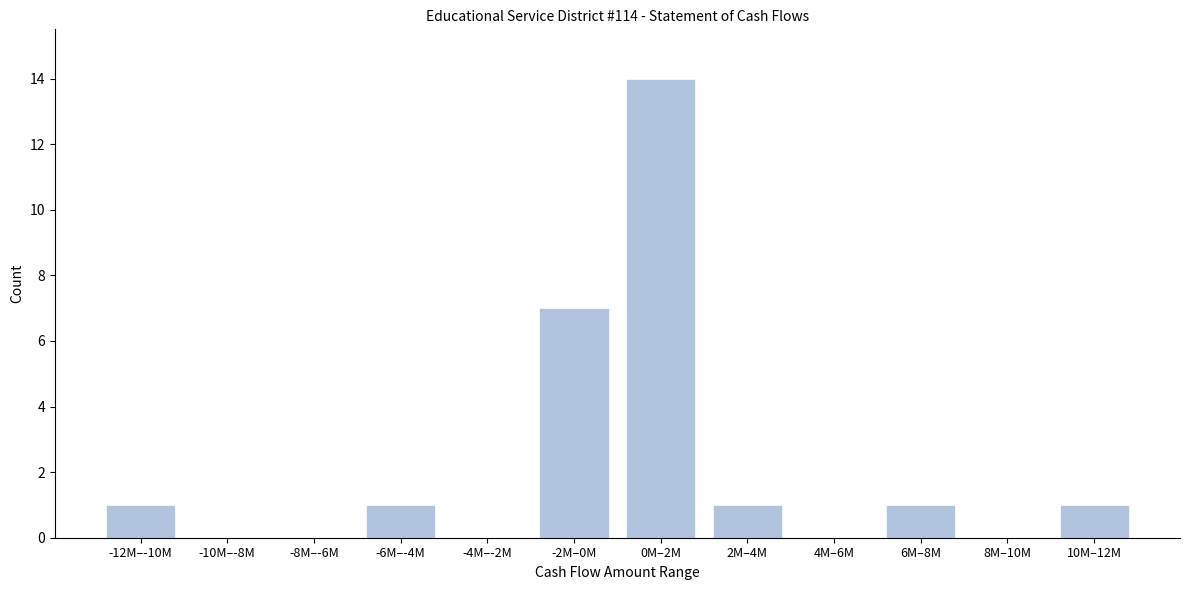

Reading right to left, extract all data points from this chart.

10M–12M=1	8M–10M=0	6M–8M=1	4M–6M=0	2M–4M=1	0M–2M=14	-2M–0M=7	-4M–-2M=0	-6M–-4M=1	-8M–-6M=0	-10M–-8M=0	-12M–-10M=1